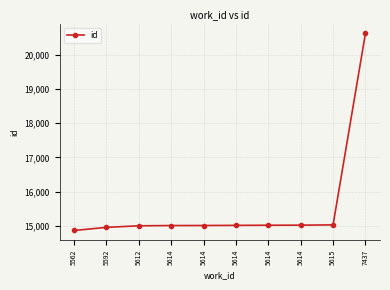

What is the change in value from 5614 to 7437?

+5612